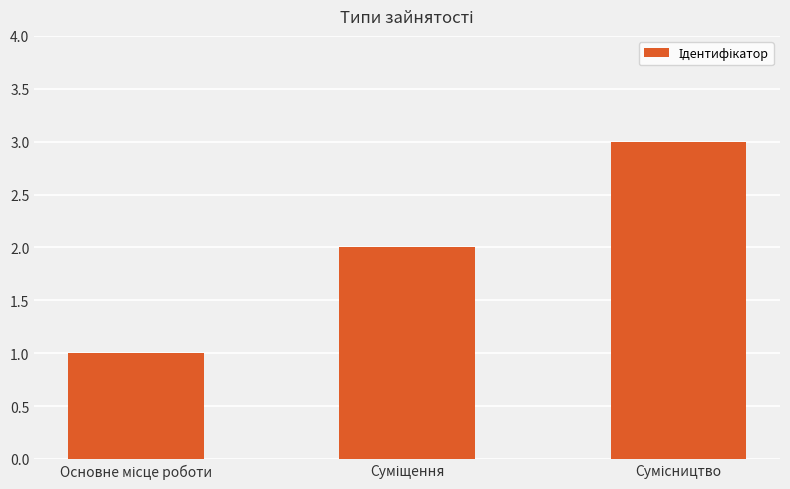

What is the difference between the maximum and second lowest values?

1